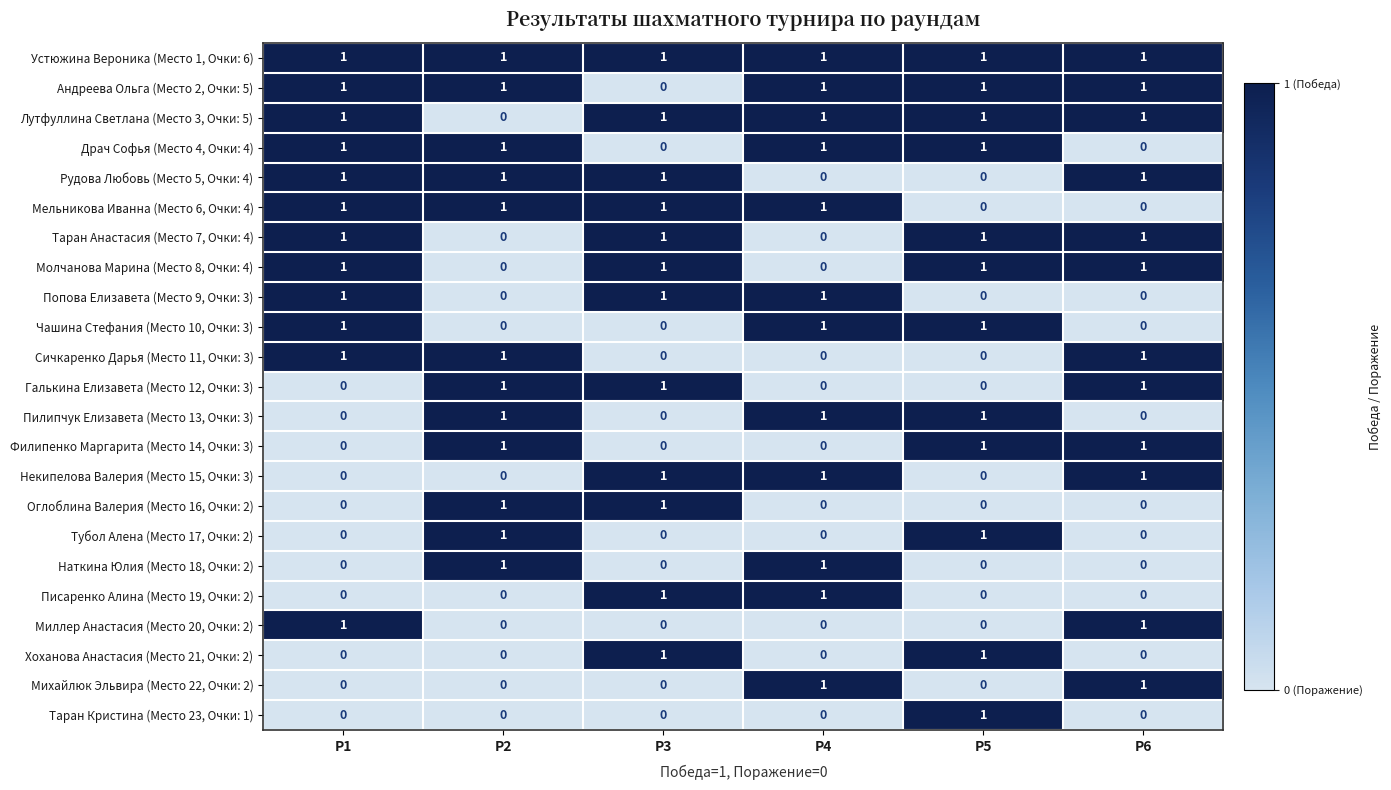

At how many categories does at least one series exceed 0?

6